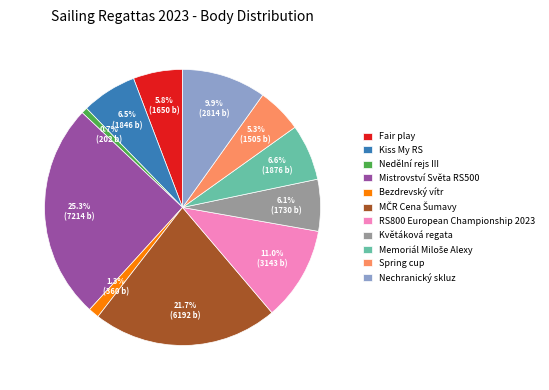

What is the largest slice in the pie chart?

Mistrovství Světa RS500